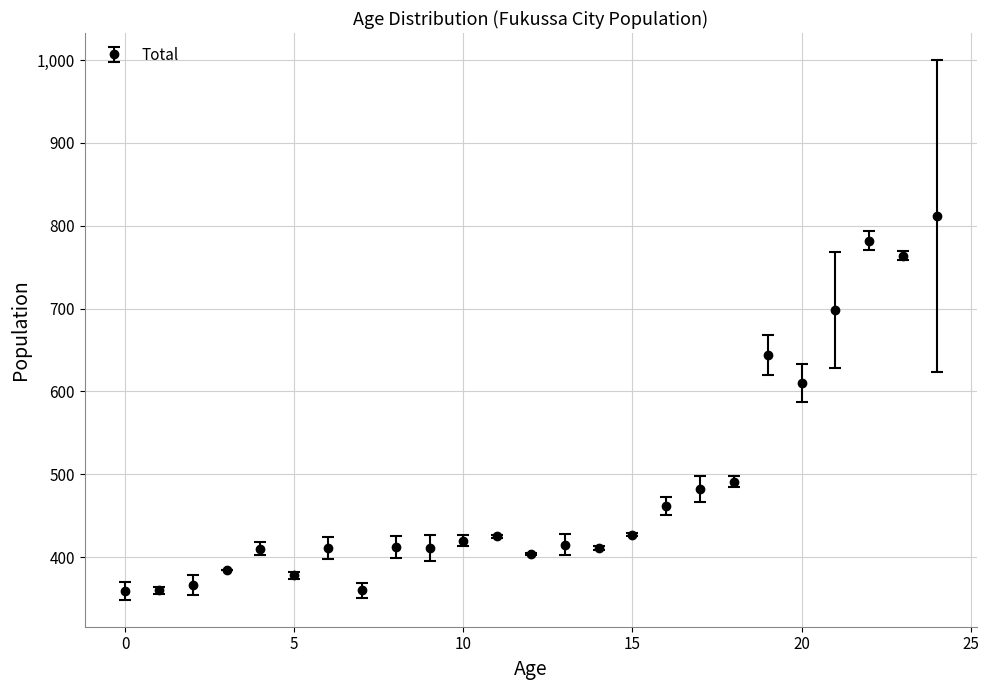

What is the sum of all values?

12098